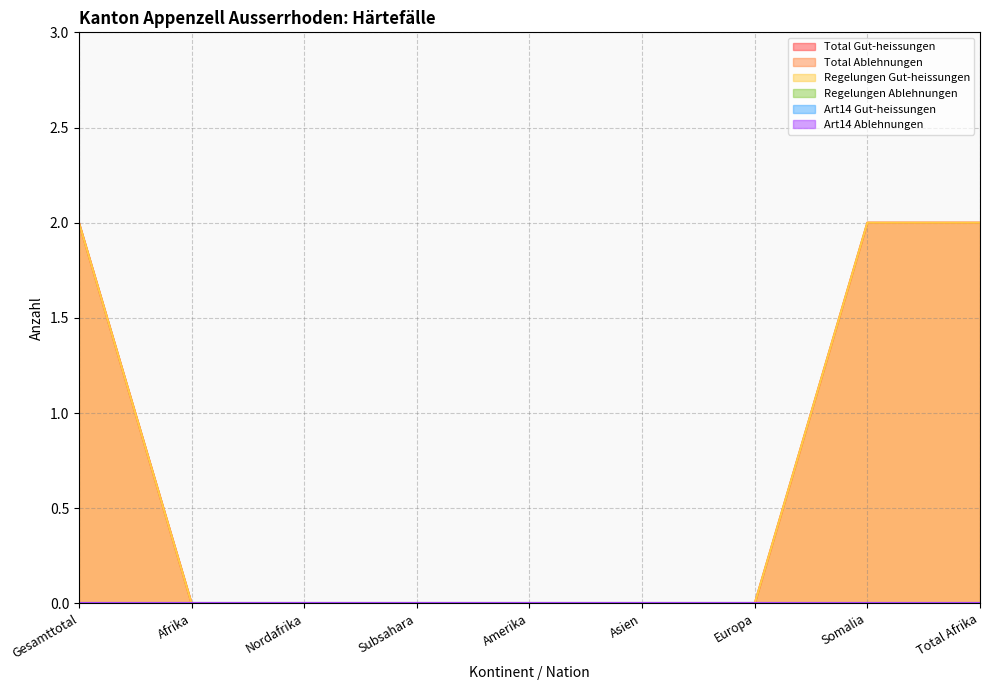

True or false: Total Gut-heissungen and Regelungen Ablehnungen intersect in this chart.

False